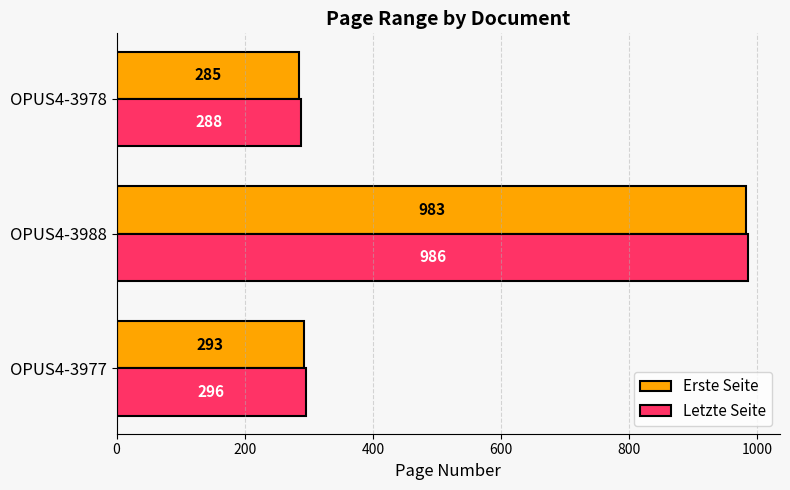

Which series has the largest total across all categories?

Letzte Seite